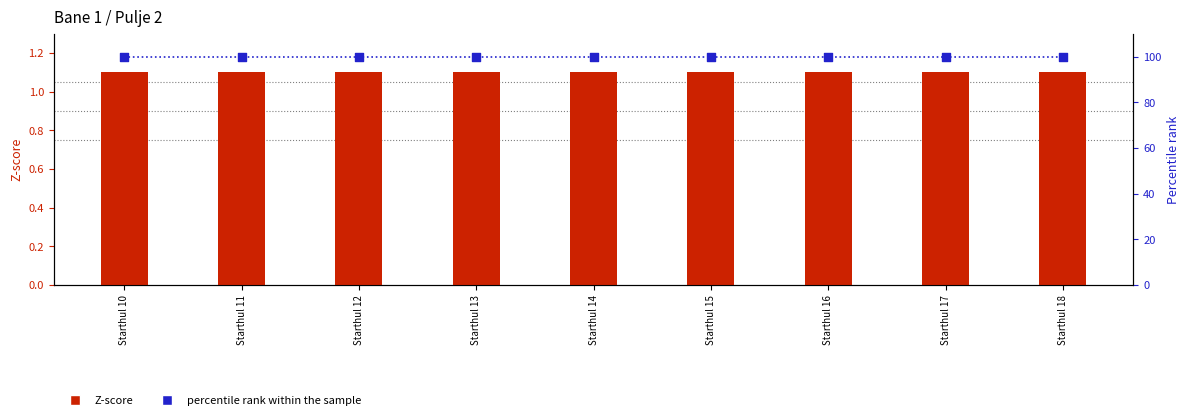

At which category is the sum across all series the highest?

Starthul 10